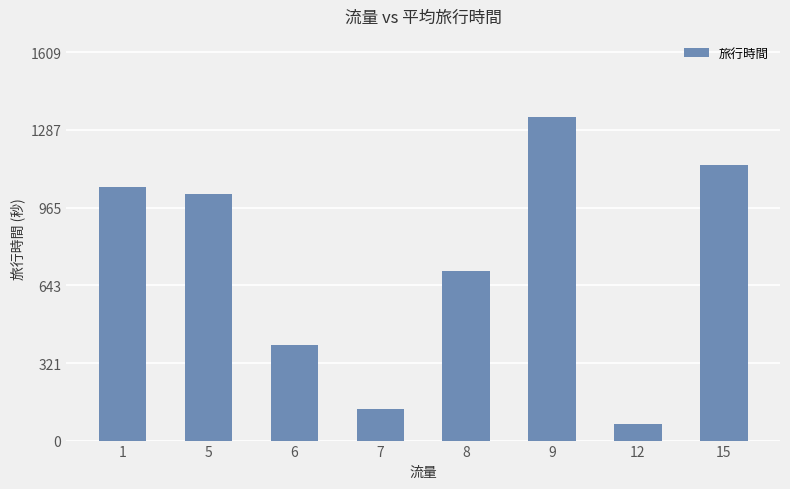

Approximately how many times larger is the value at 6 compared to 7?

3.1